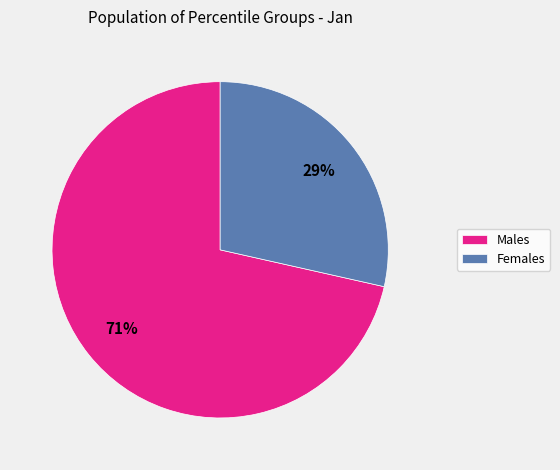

Do Females and Males together represent more than half of the pie?

Yes